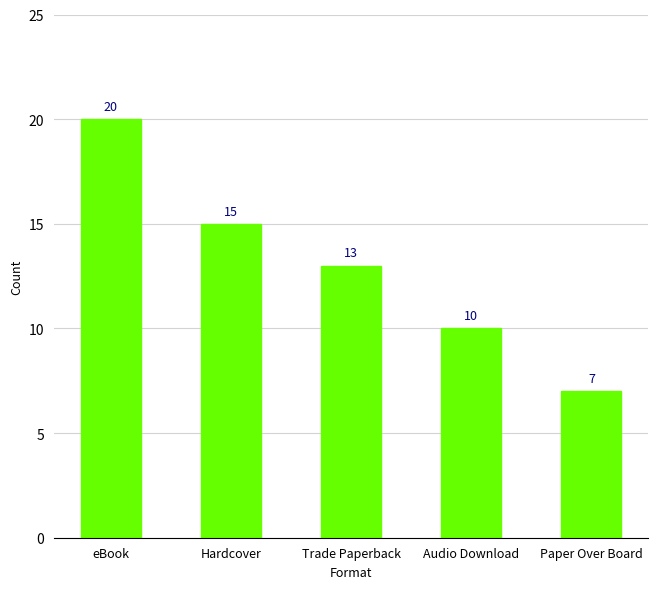

What is the smallest value displayed?

7